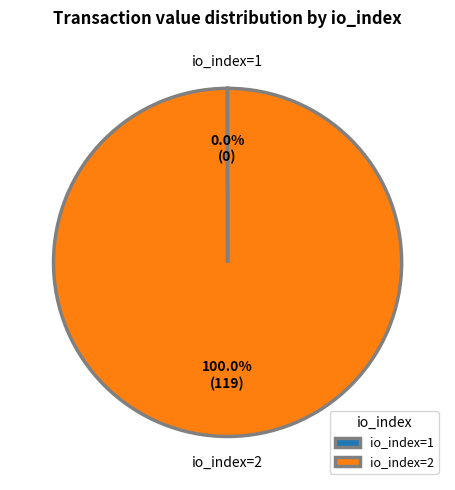

To the nearest percent, what percentage of the pie is io_index=2?

100%